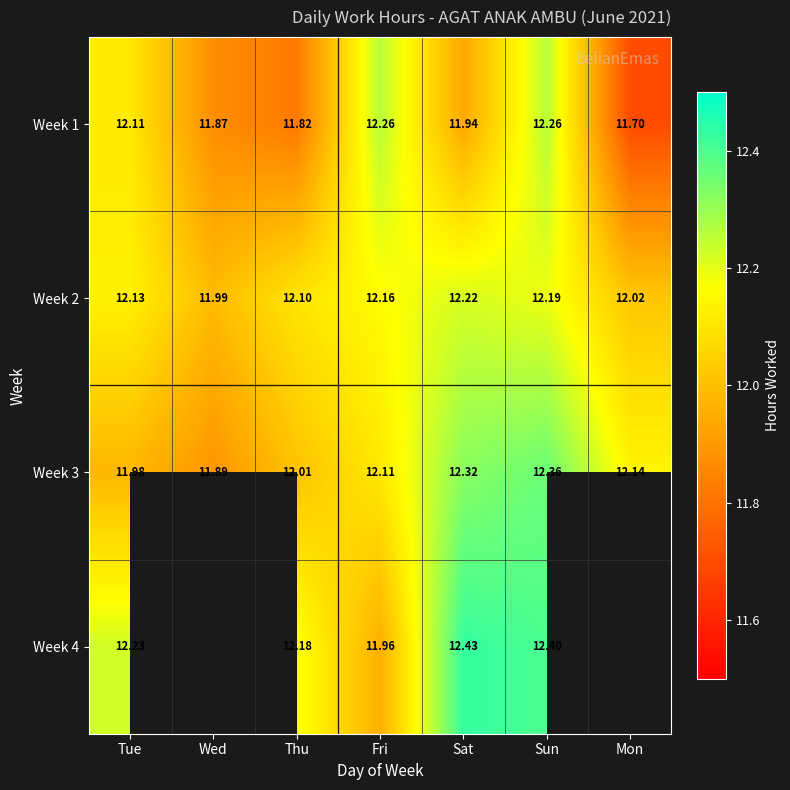

At which label is Week 1 closest to 11?

Mon